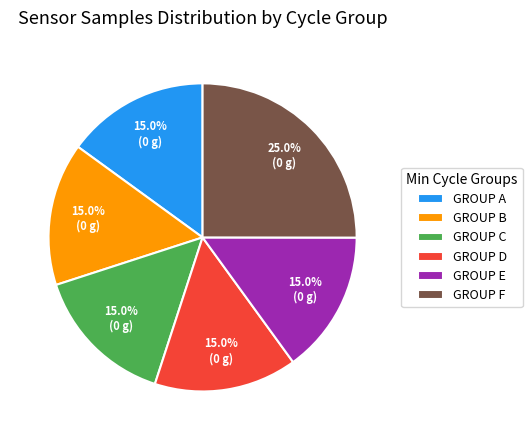

Approximately how many times larger is the value at GROUP C compared to GROUP E?

1.0